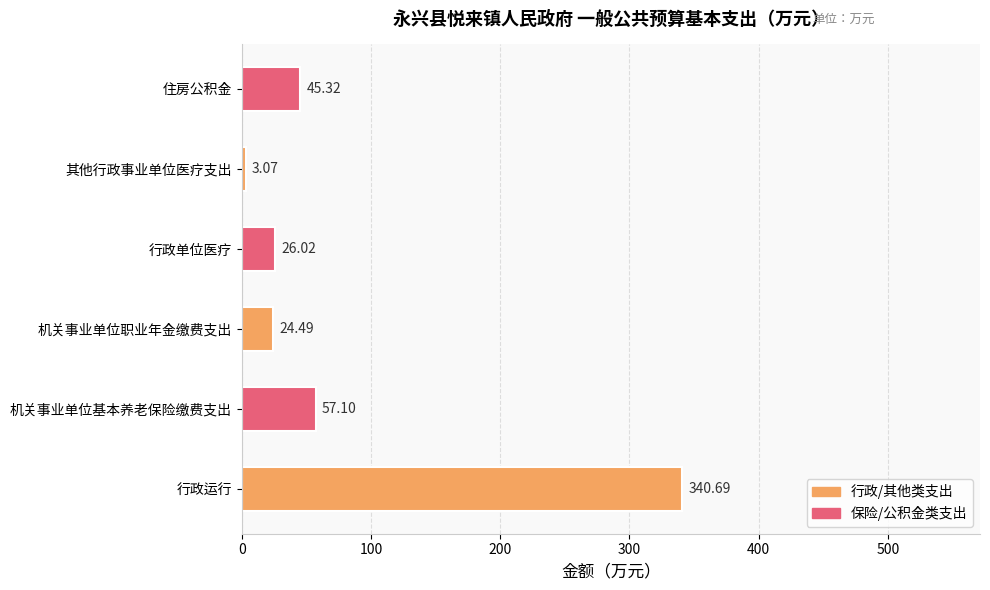

What is the sum of the values at 住房公积金 and 行政单位医疗?

71.3